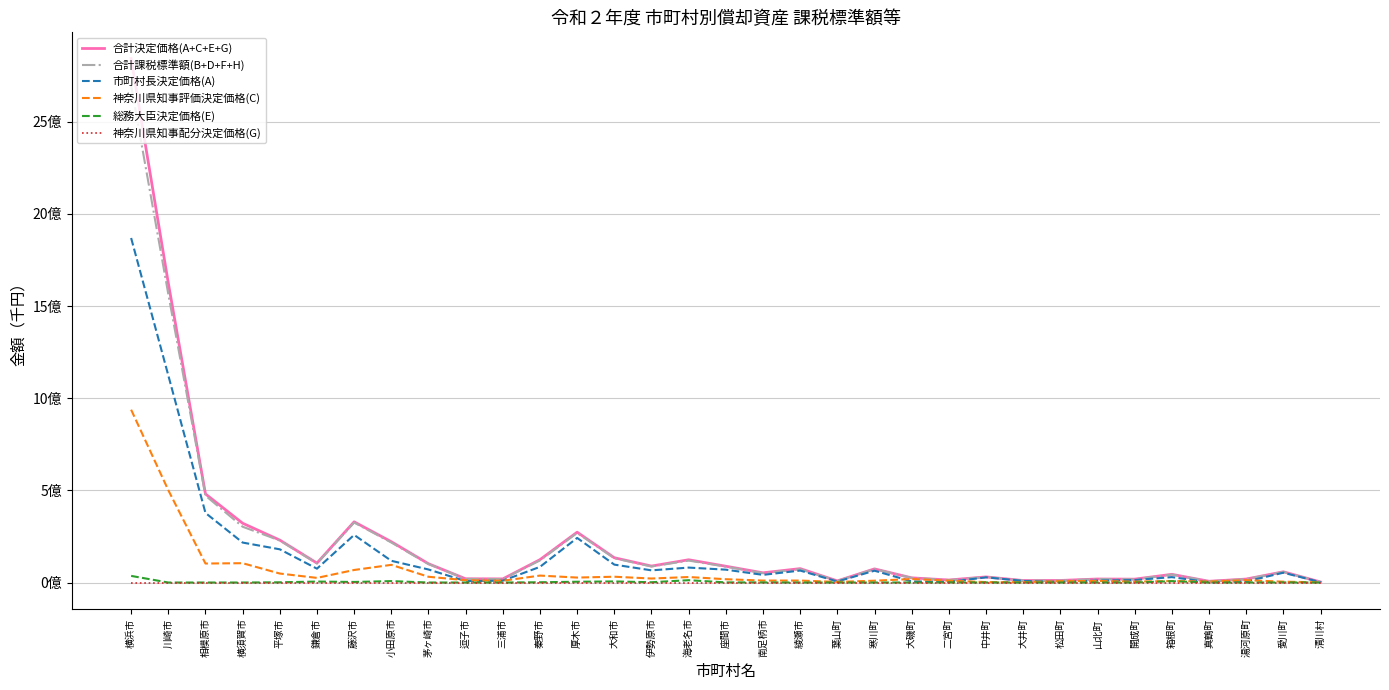

What are all the series names shown in the legend?

合計決定価格(A+C+E+G), 合計課税標準額(B+D+F+H), 市町村長決定価格(A), 神奈川県知事評価決定価格(C), 総務大臣決定価格(E), 神奈川県知事配分決定価格(G)